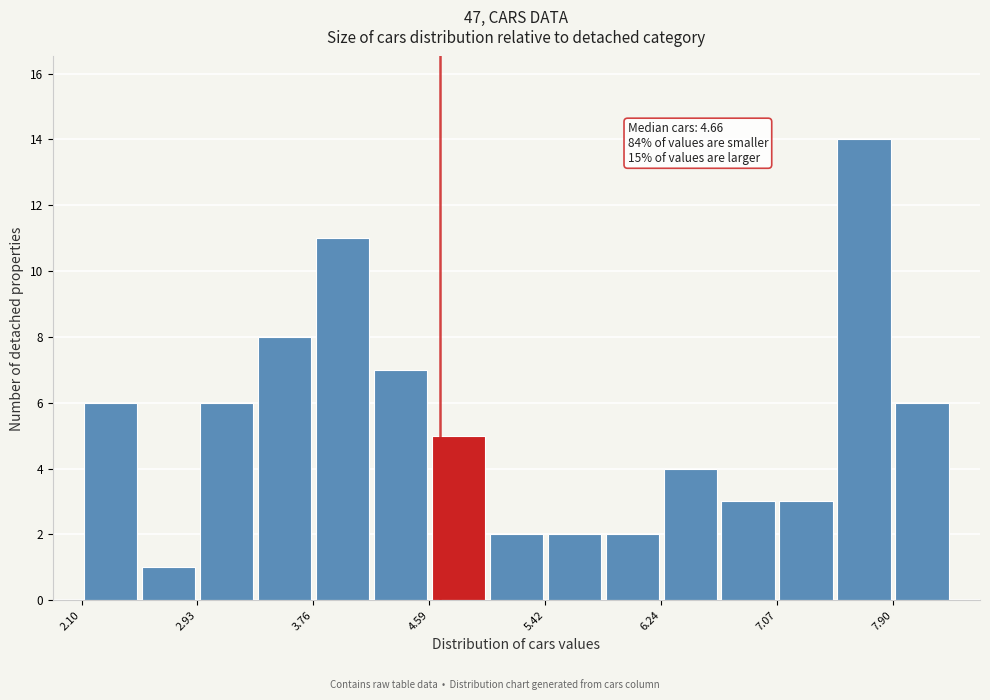

Which range on the x-axis has the tallest bar?

7.5 to 7.9